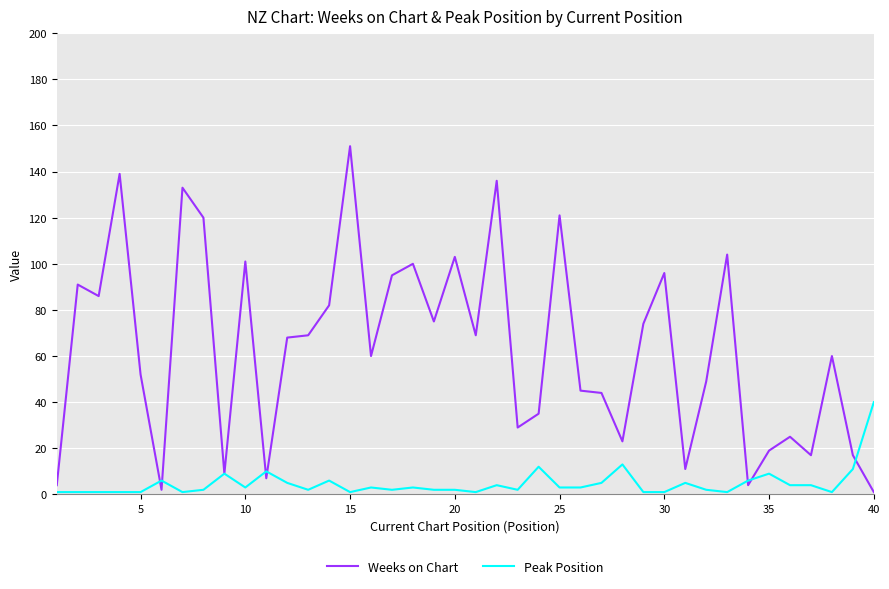

Which series has the largest range (max minus min)?

Weeks on Chart